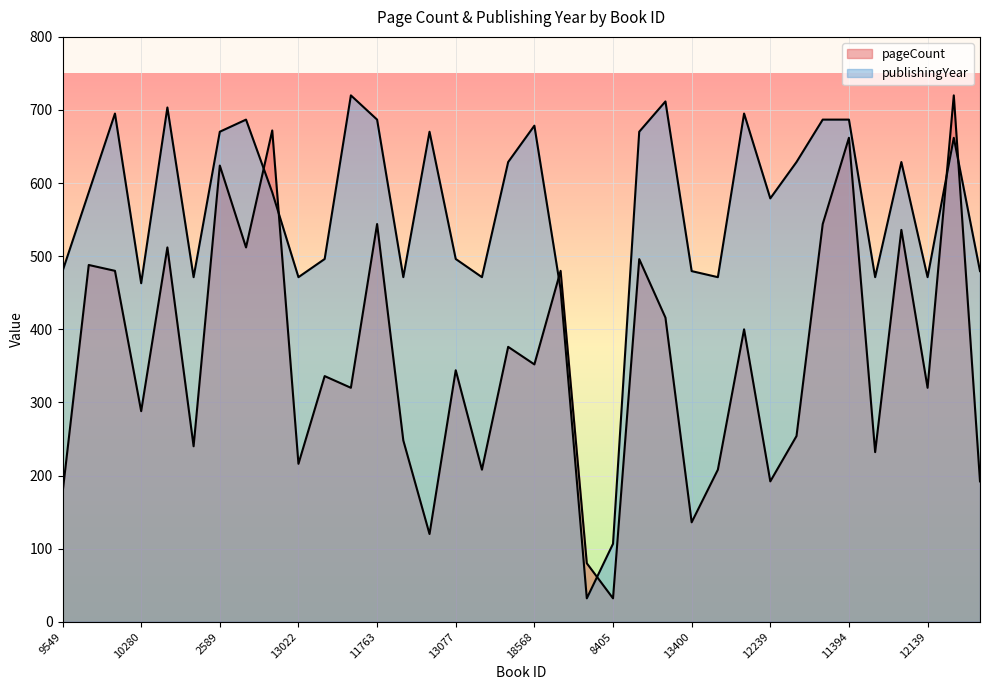

What is the sum of the publishingYear values at 6314 and 19762?

1191.3